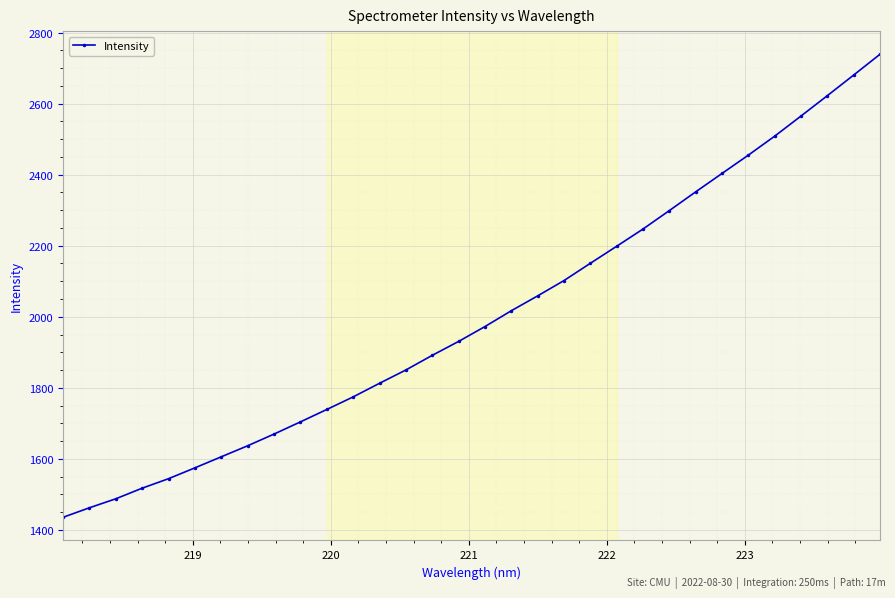

What is the smallest value displayed?

1435.5